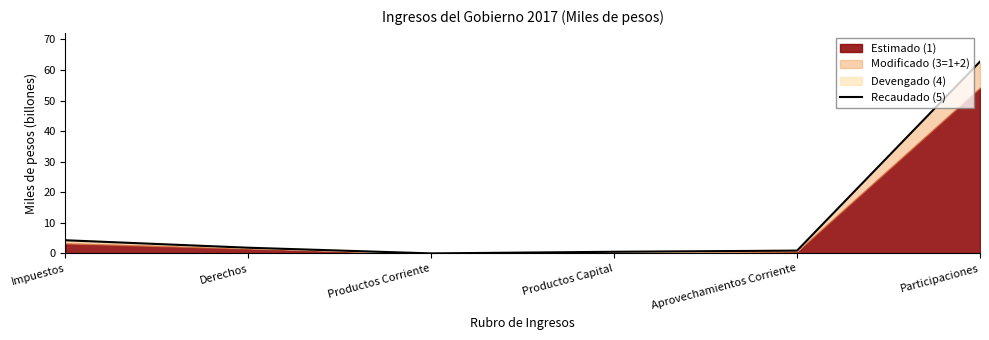

What is the value of the 5th point from the left?

0.9